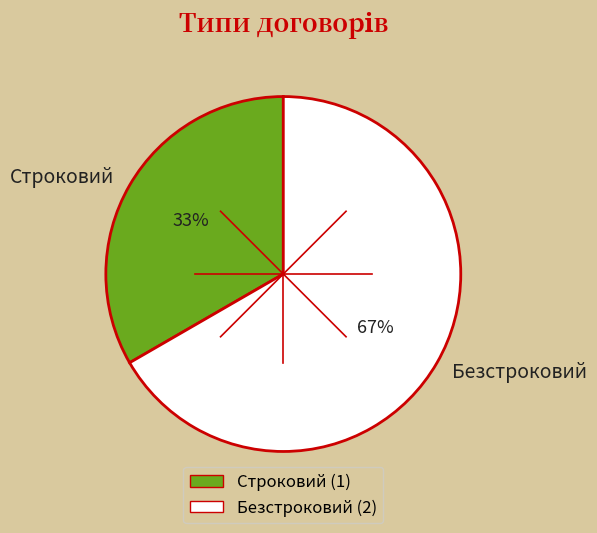

To the nearest percent, what percentage of the pie is Безстроковий?

67%